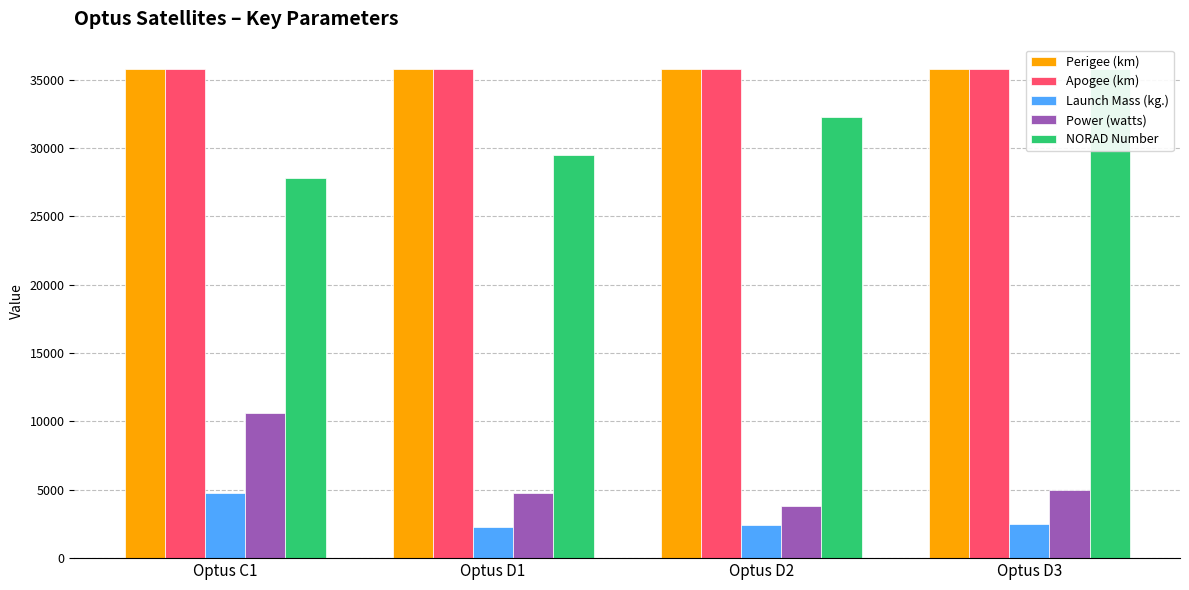

Which series has the widest spread of values?

NORAD Number